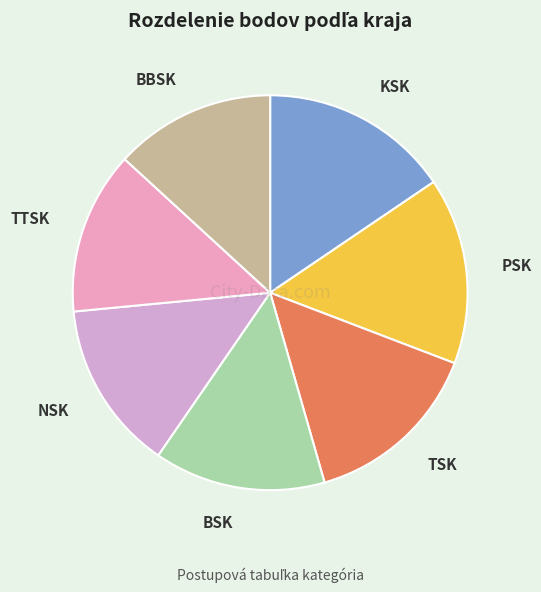

Does NSK represent more than half of the total?

No